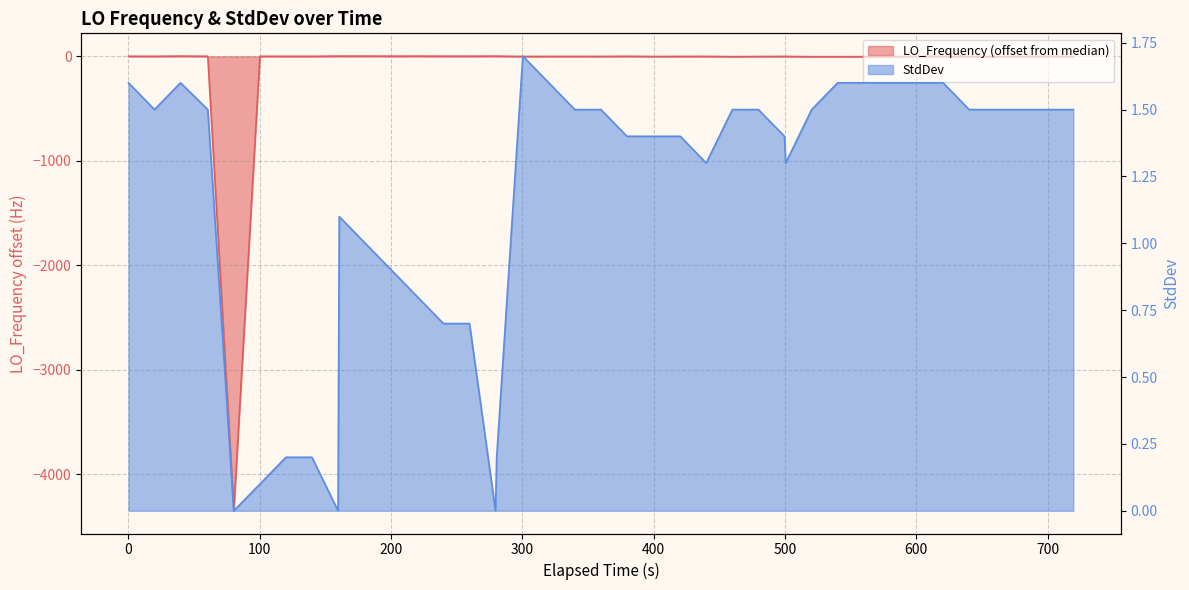

Where do StdDev and LO_Frequency first cross each other?

0 and 100